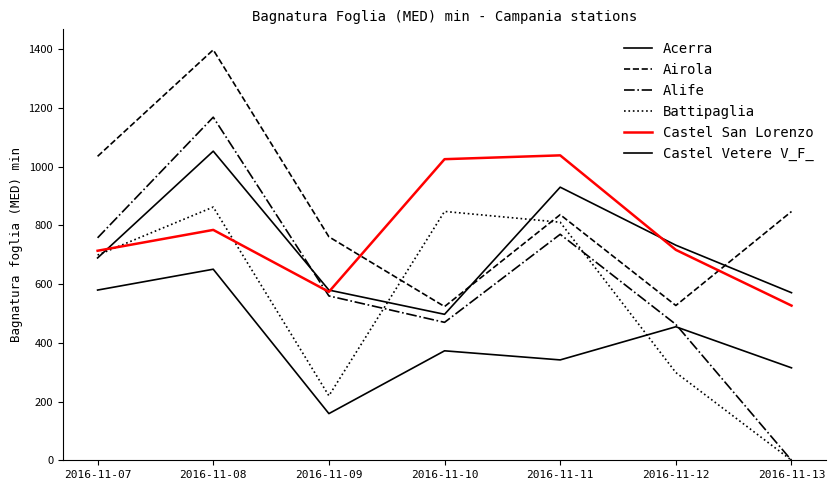

What value does the Airola series have at 2016-11-12?

527.4